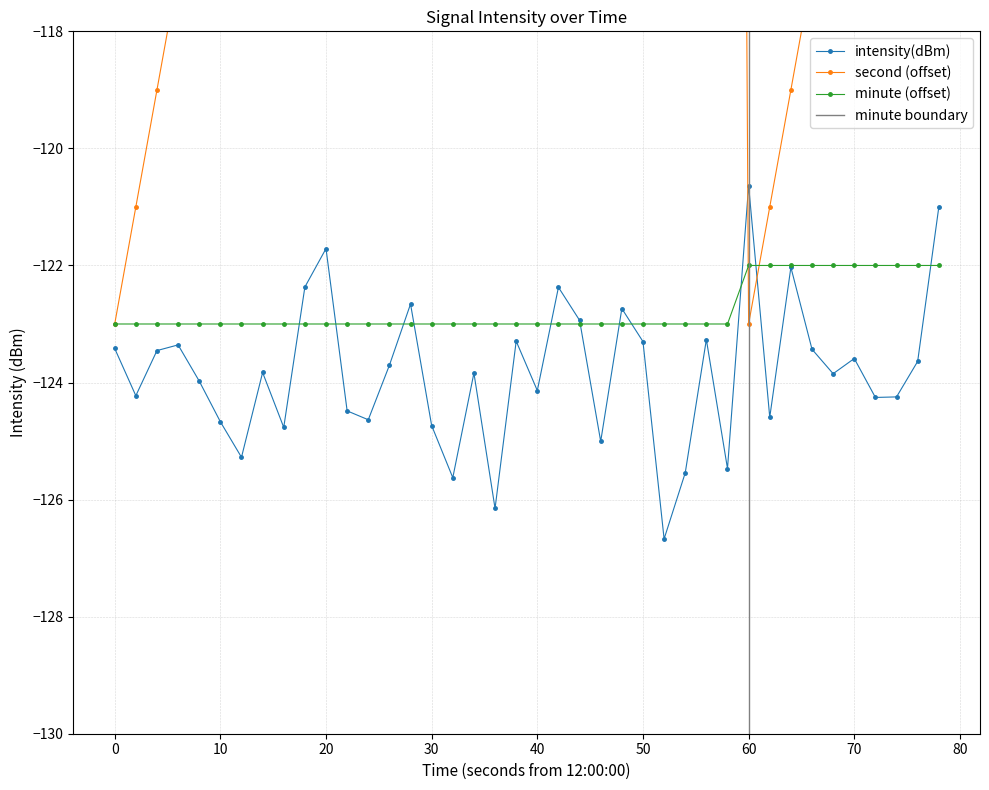

How many interior local valleys does the intensity(dBm) series have?

13